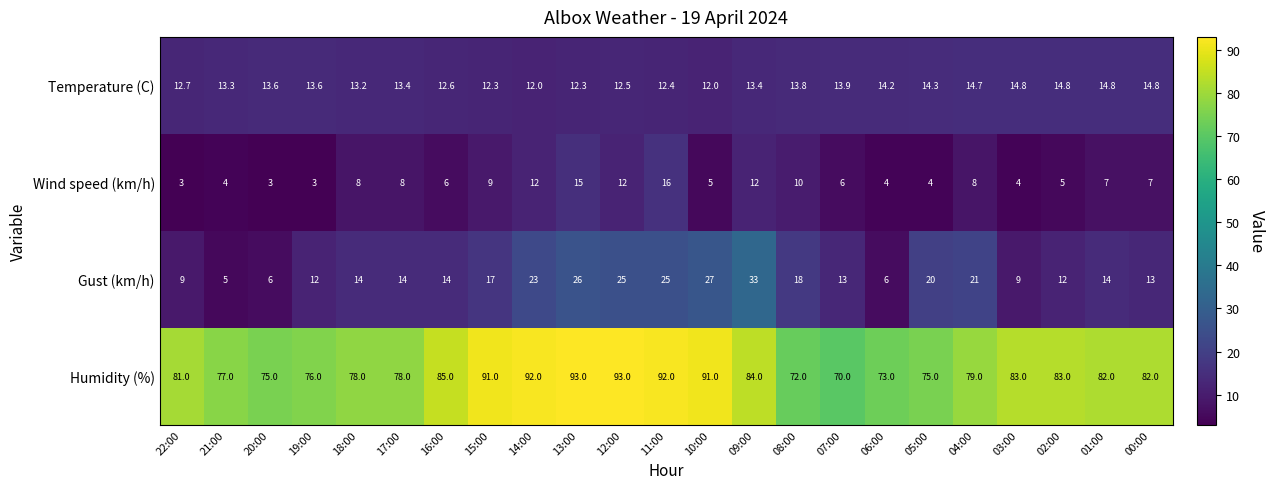

What is the difference between the highest and lowest values at 05:00?

71.0